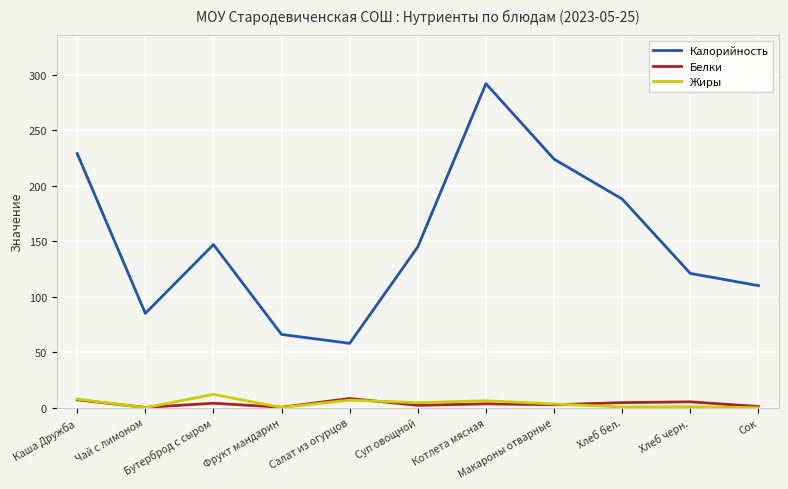

Which series has the largest total across all categories?

Калорийность